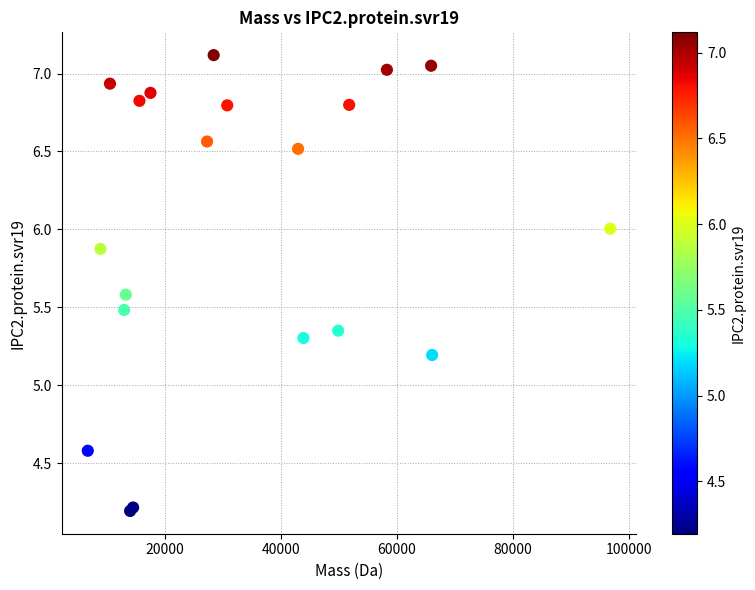

What Y value in the scatter plot is closest to 5?

5.2